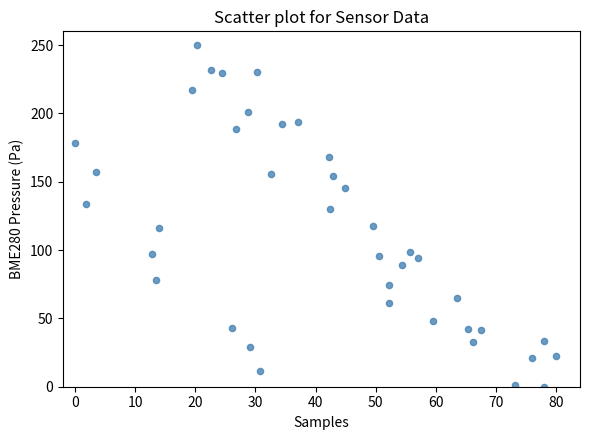

What is the range of X values (max minus min)?

80.0